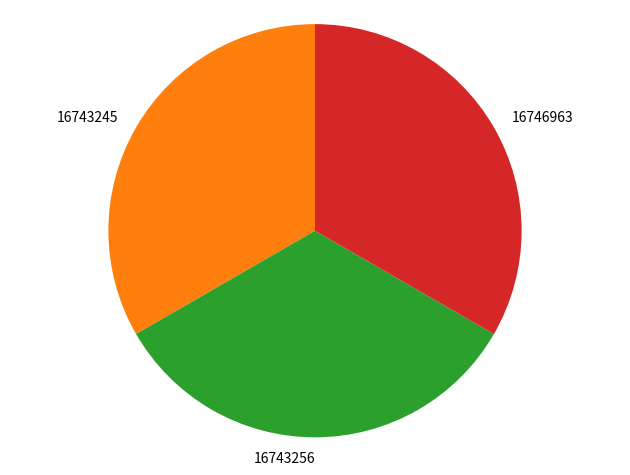

Is it true that 16746963 is 41% of the pie?

False